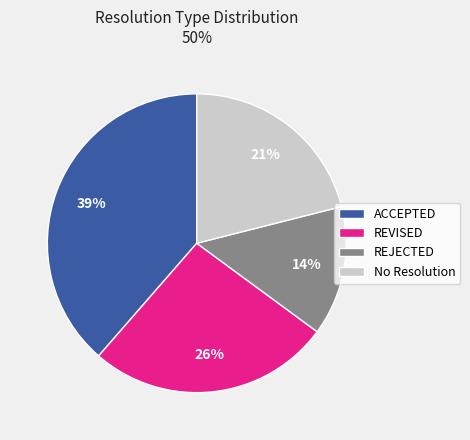

The ACCEPTED slice represents 25% of the pie. True or false?

False